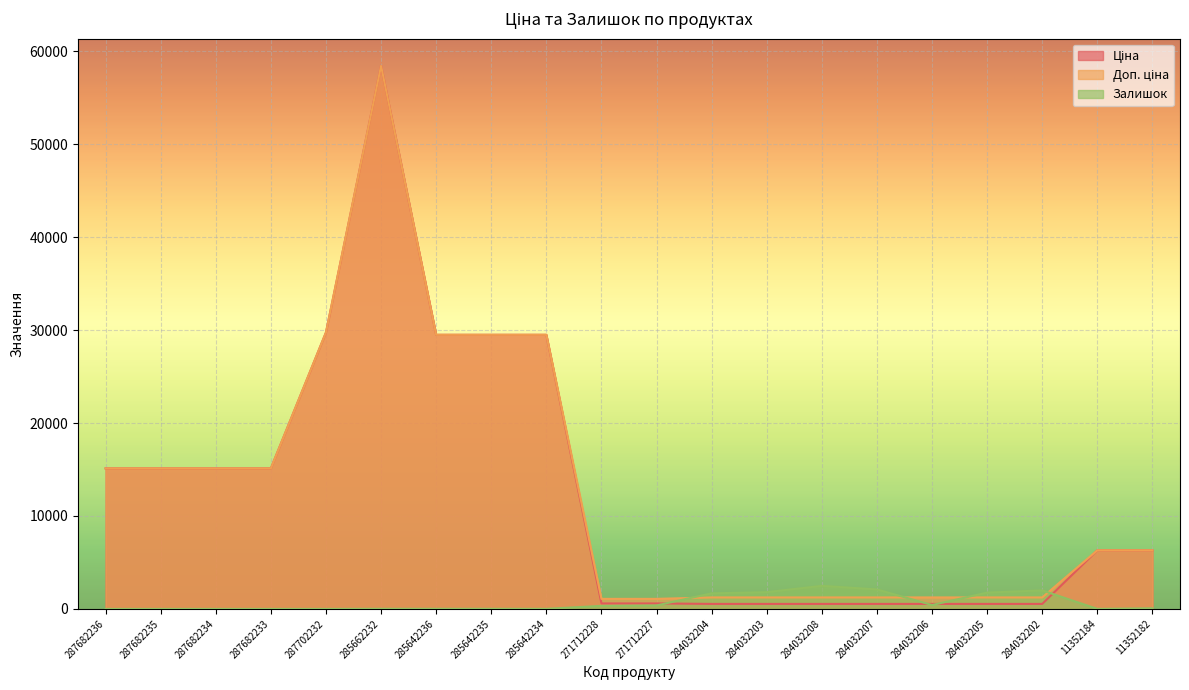

How many lines are shown in the chart?

3